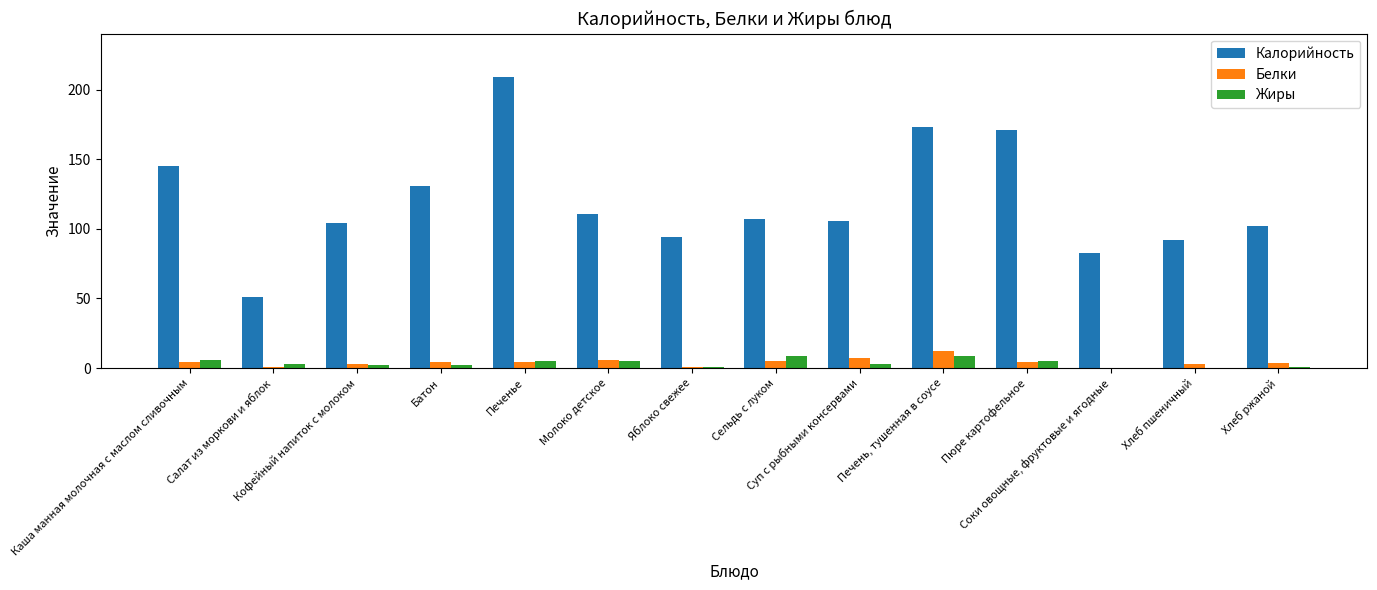

What is the greatest value displayed?

209.0